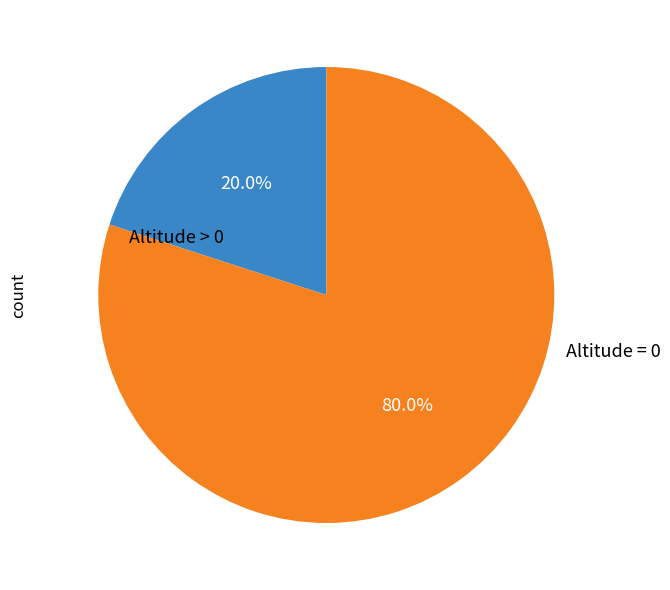

How many segments does this pie chart have?

2